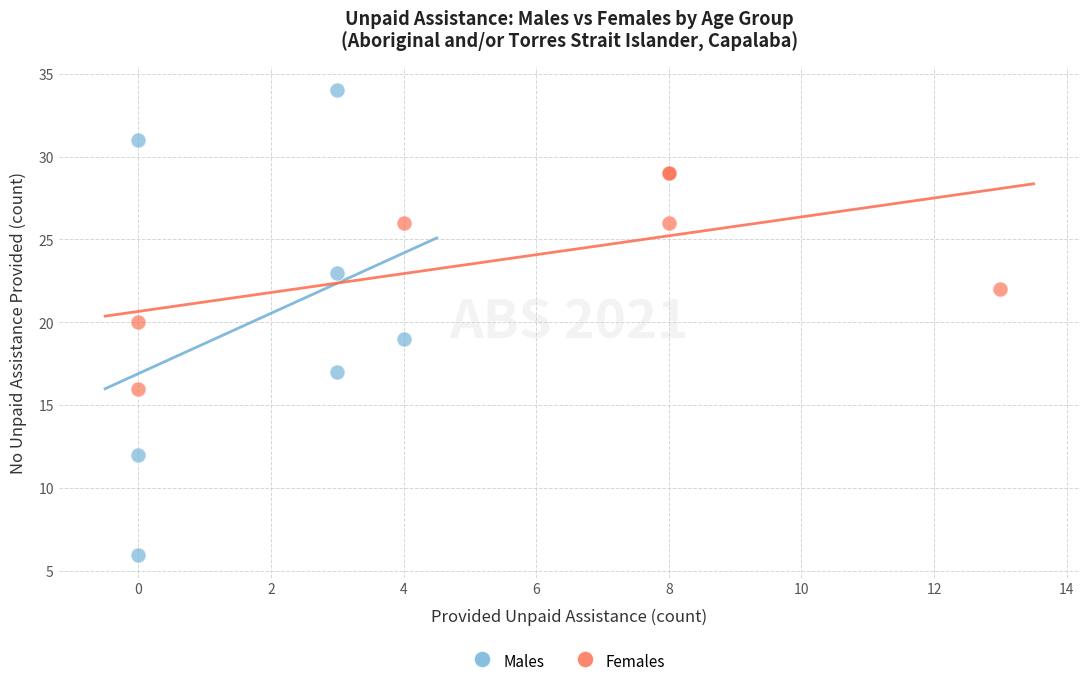

What are all the series names shown in the legend?

Males, Females